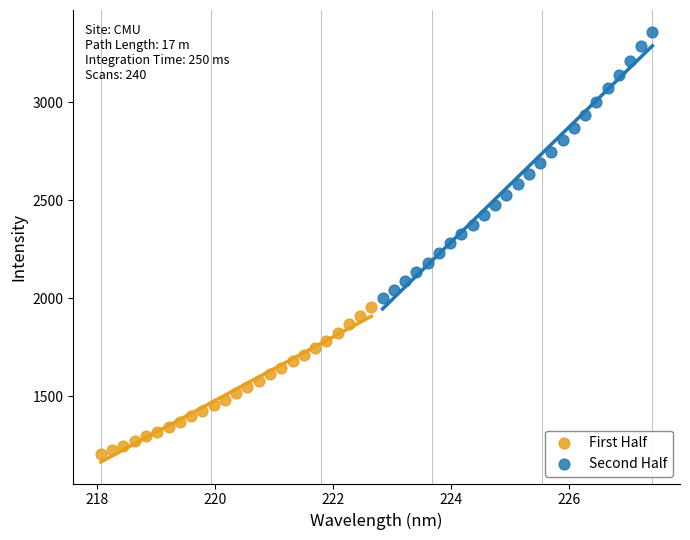

Which series reaches the maximum Y coordinate?

Second Half